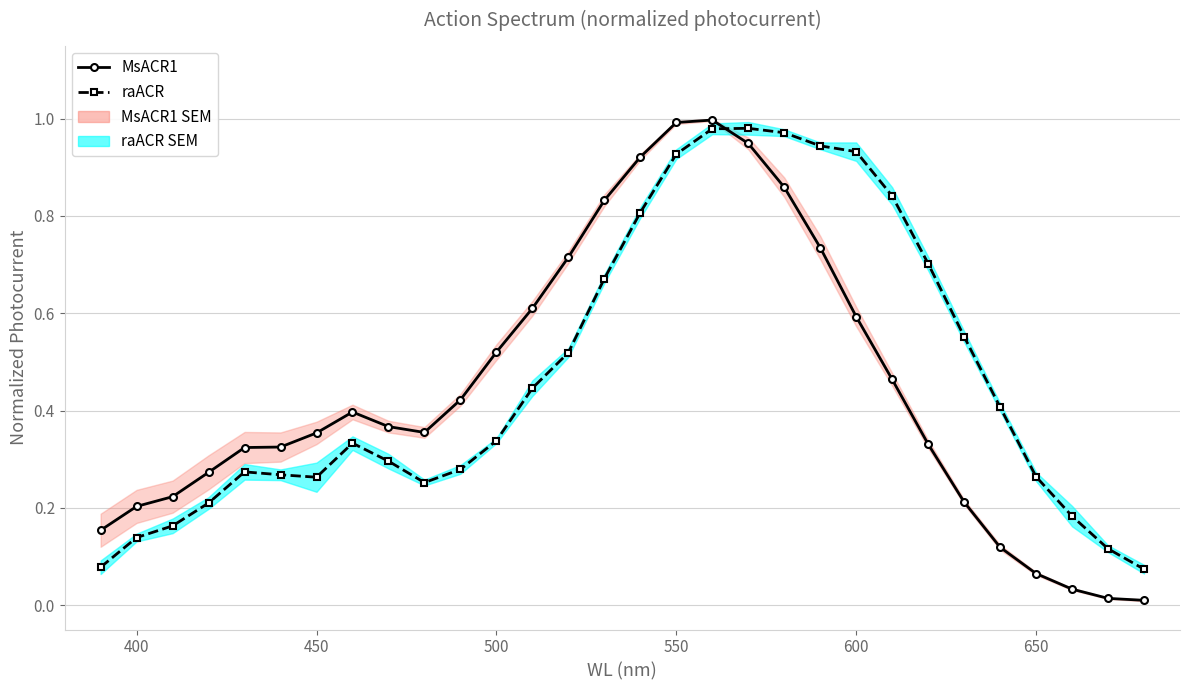

What is the difference between the highest and lowest values at 500?

0.2